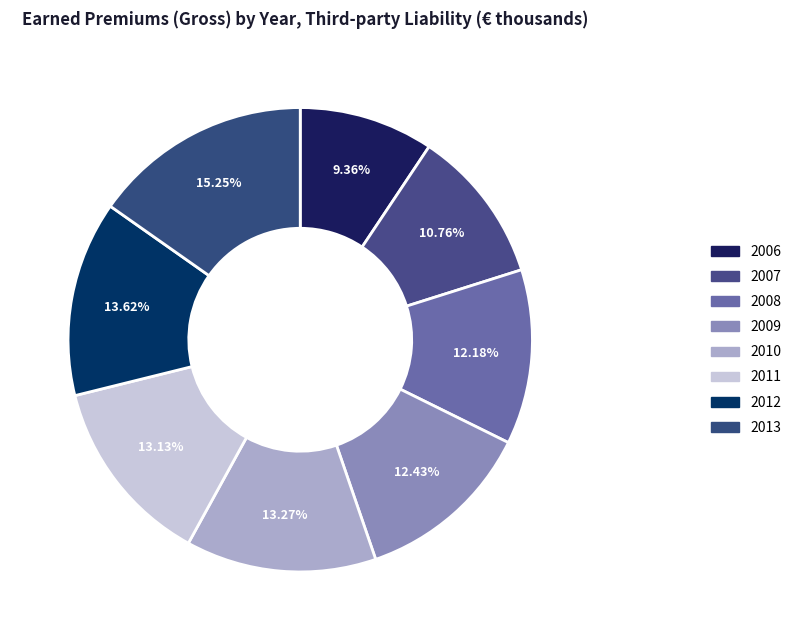

How much of the chart is everything except 2012?

86.4%